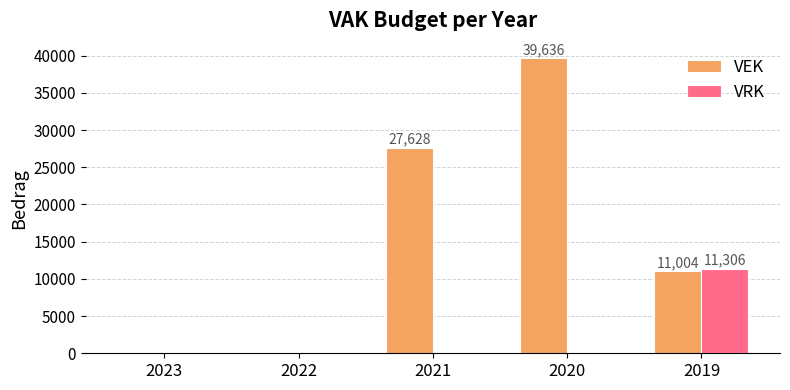

Which series changed the most between 2023 and 2019?

VRK